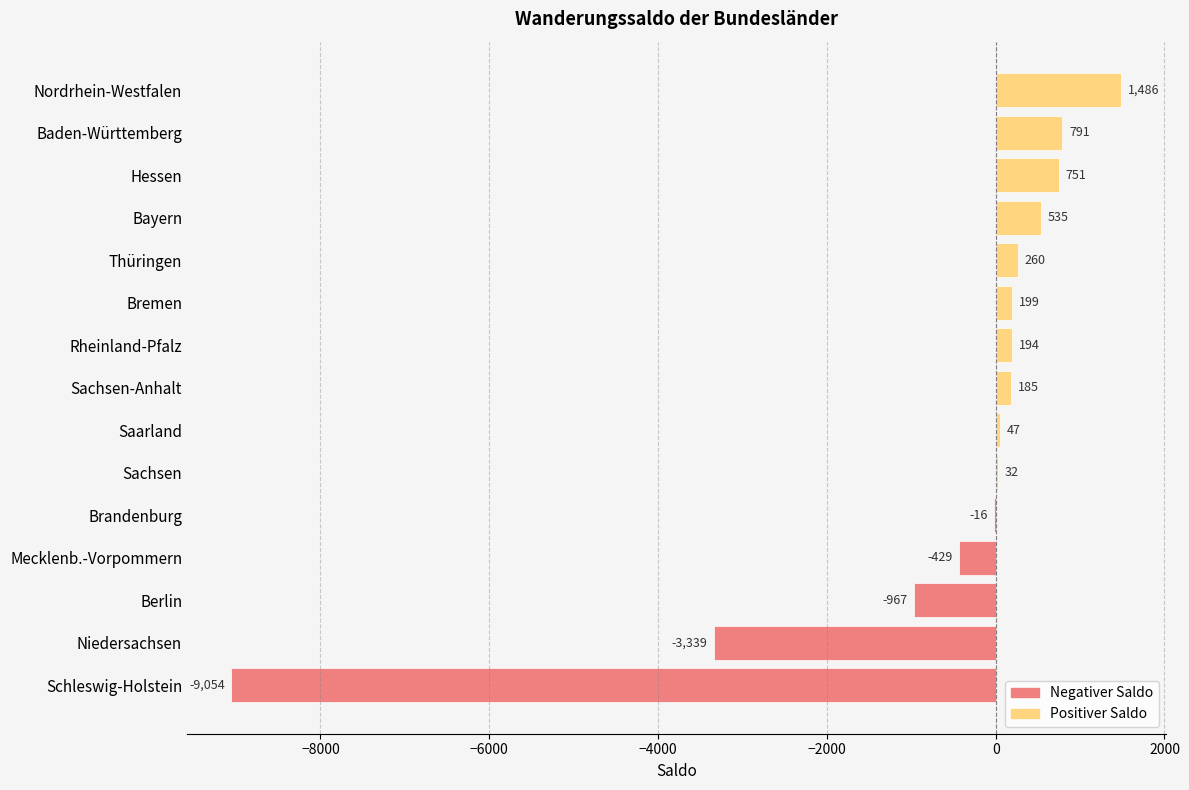

What is the sum of the values at Bayern and Brandenburg?

519